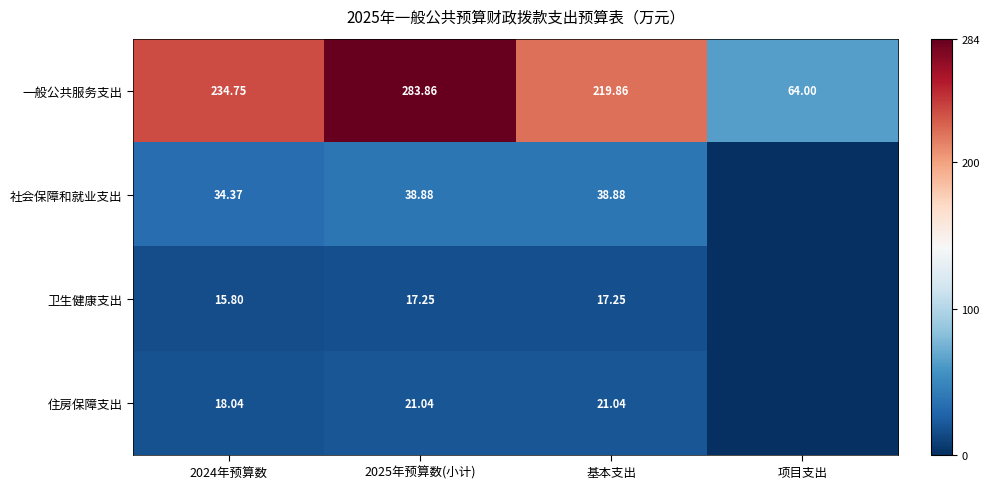

What is the difference between the highest and lowest values at 2025年预算数(小计)?

266.6